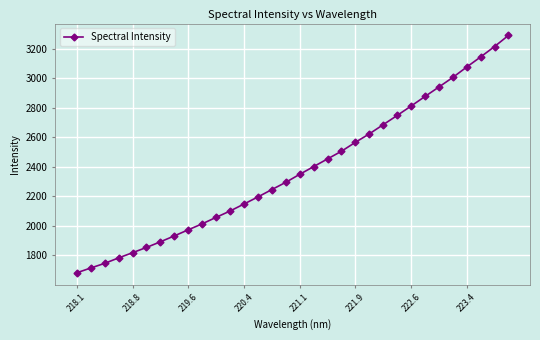

What is the smallest value displayed?

1682.3